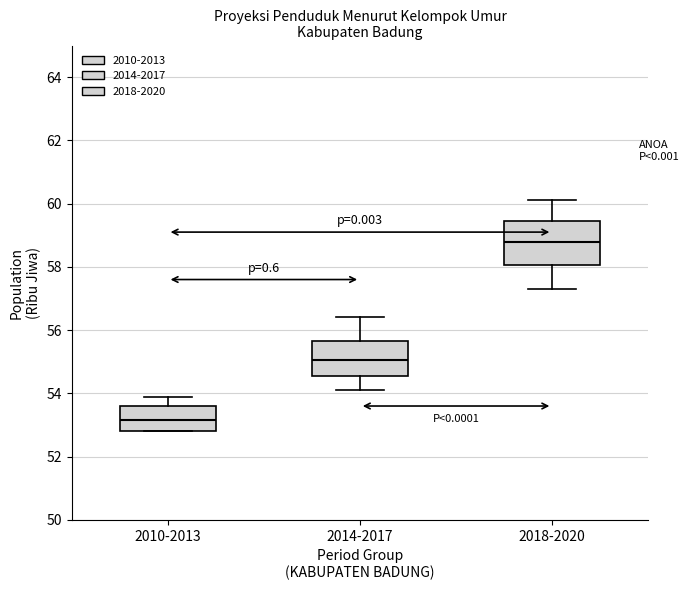

Reading left to right, transcribe this box plot: for each box, give where its median line is, the range the box spans, and where its two whiskers end, as read against the y-axis. The values are not printed on the chart, so give them approximately, as read against the axis.

2010-2013: median 53.2, box 52.8 to 53.6, whiskers 52.8 to 54.0
2014-2017: median 55.0, box 54.6 to 55.6, whiskers 54.2 to 56.4
2018-2020: median 58.8, box 58.0 to 59.4, whiskers 57.4 to 60.2